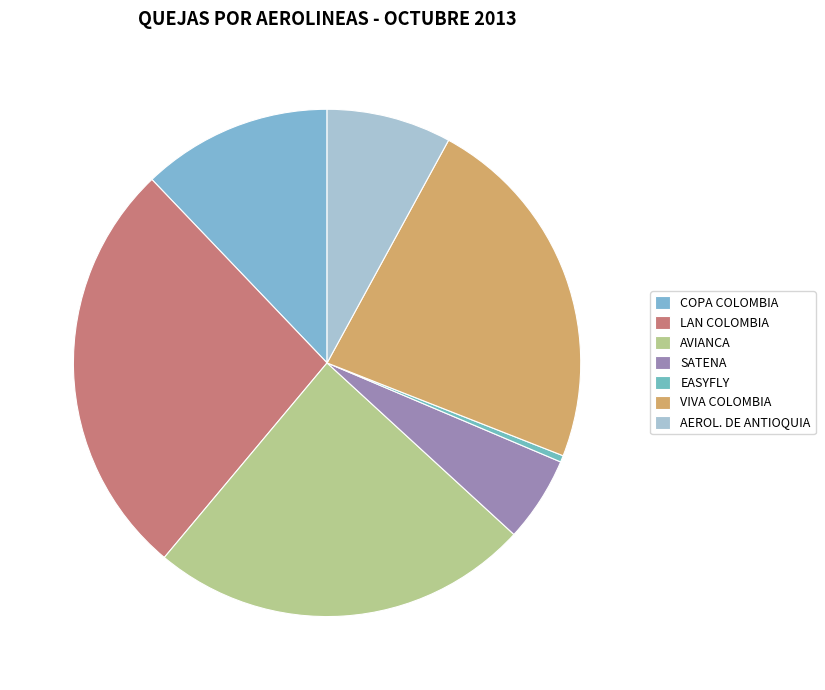

Rank the categories by value from lowest to highest.

EASYFLY, SATENA, AEROL. DE ANTIOQUIA, COPA COLOMBIA, VIVA COLOMBIA, AVIANCA, LAN COLOMBIA